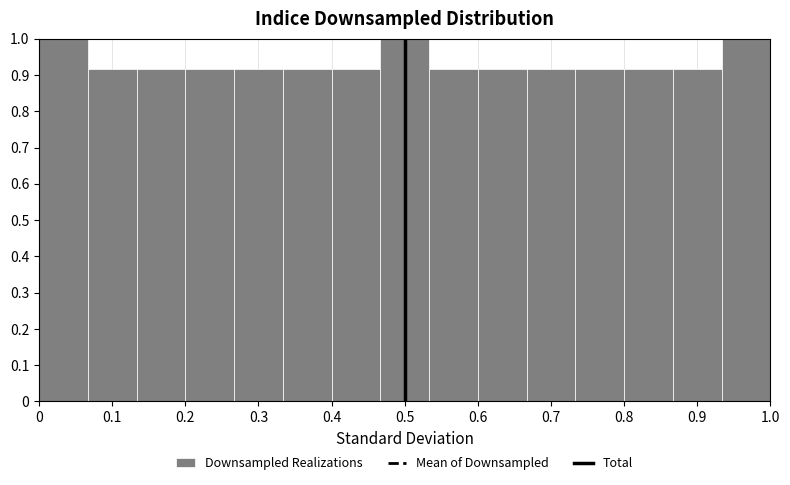

Reading left to right, list every bar in this chart as the range it spans on the x-axis followed by its height. Neither the bar edges nor the heights are printed on the chart, so give them approximately, as read against the axes.

0.00 to 0.07: 1.00
0.07 to 0.13: 0.92
0.13 to 0.20: 0.92
0.20 to 0.27: 0.92
0.27 to 0.33: 0.92
0.33 to 0.40: 0.92
0.40 to 0.47: 0.92
0.47 to 0.53: 1.00
0.53 to 0.60: 0.92
0.60 to 0.67: 0.92
0.67 to 0.73: 0.92
0.73 to 0.80: 0.92
0.80 to 0.87: 0.92
0.87 to 0.93: 0.92
0.93 to 1.00: 1.00